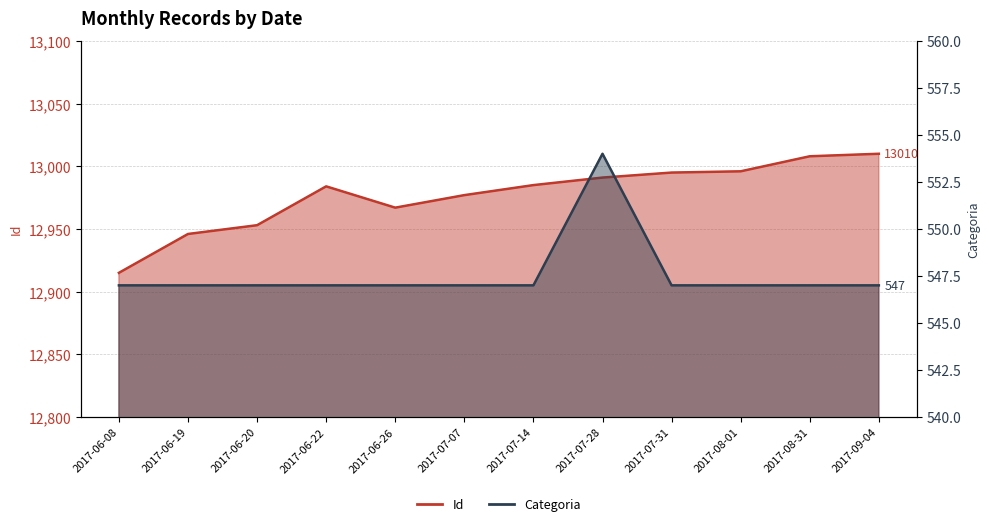

How many Categoria values are between 547 and 548?

11